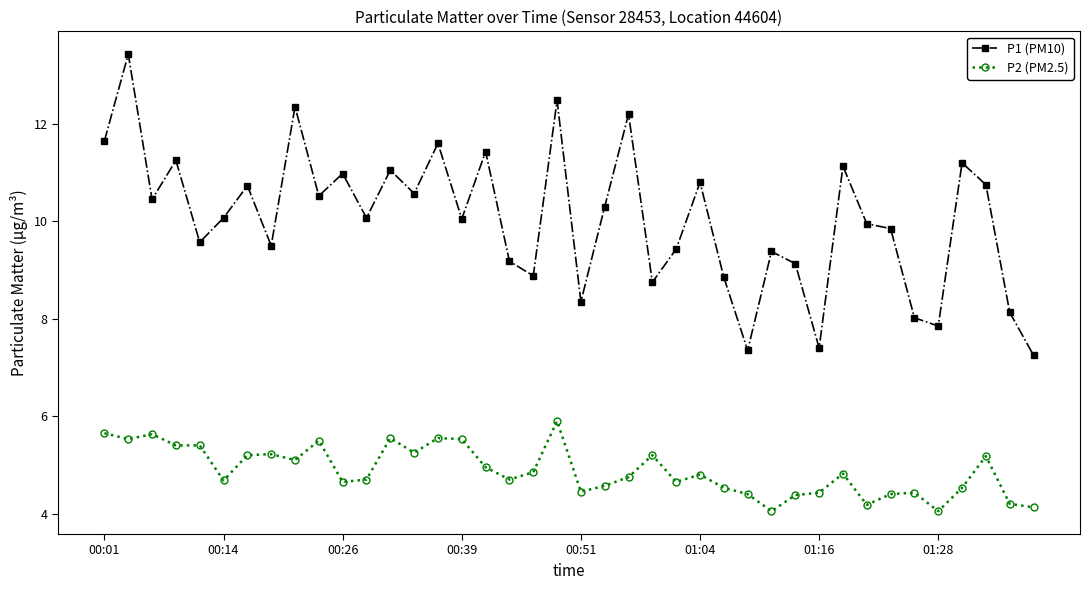

List the series in order of their peak value, highest first.

P1 (PM10), P2 (PM2.5)